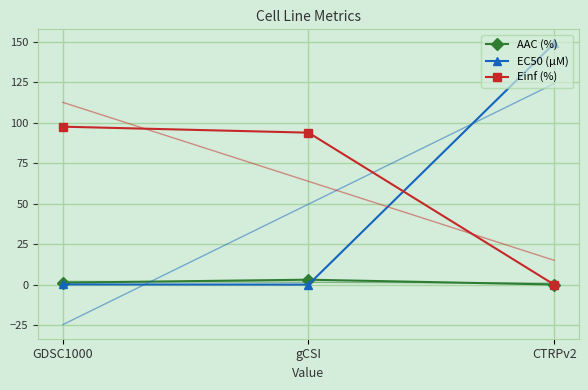

Which label corresponds to the smallest value in the chart?

CTRPv2